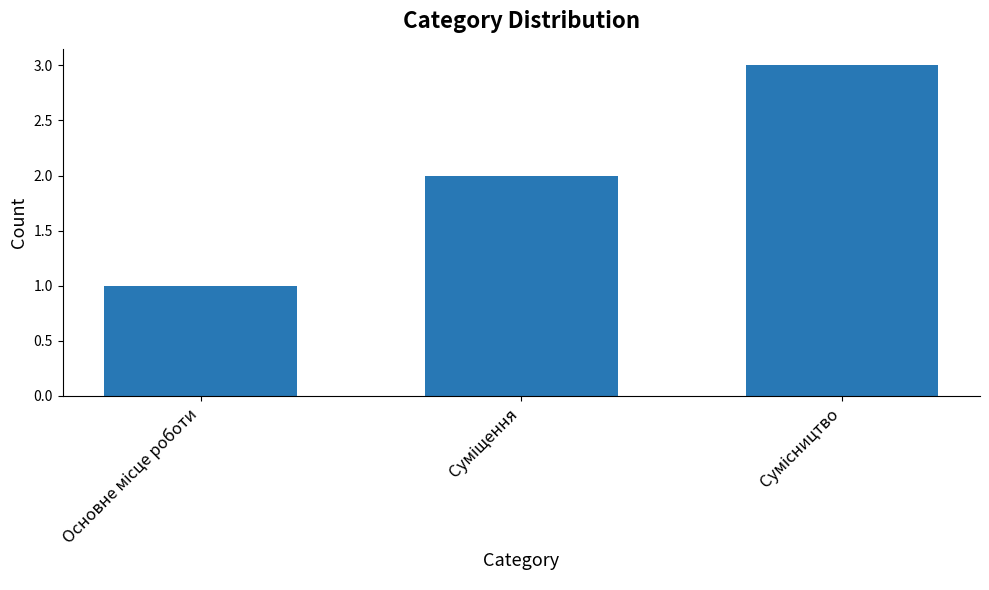

Are the bars grouped side by side (vs. stacked)?

No